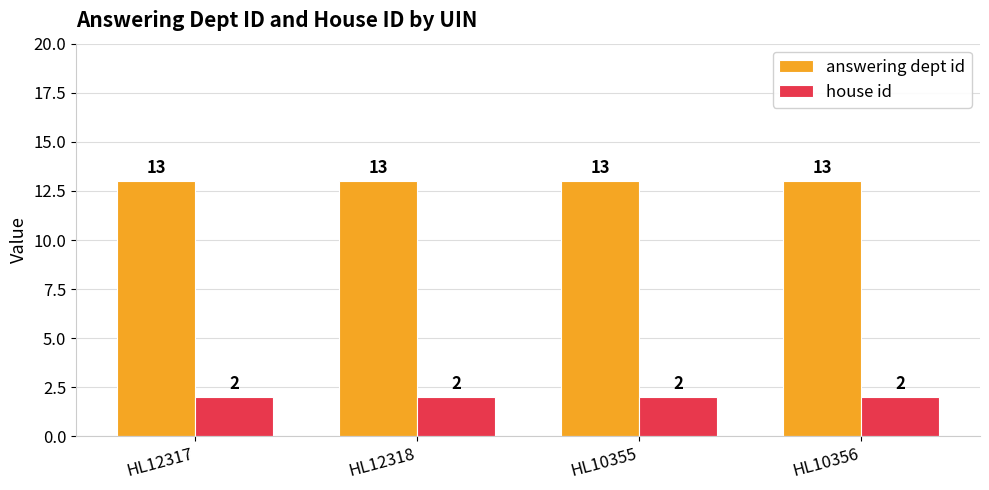

How many bars are there in each group?

2